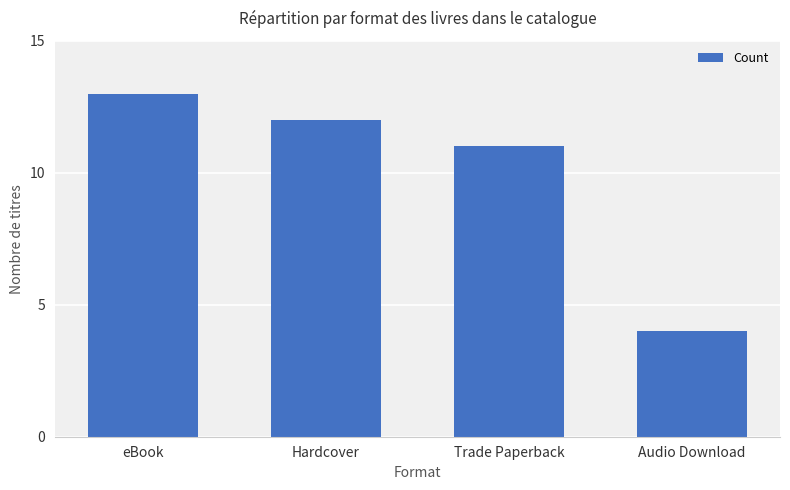

What is the label of the 3rd bar from the left?

Trade Paperback